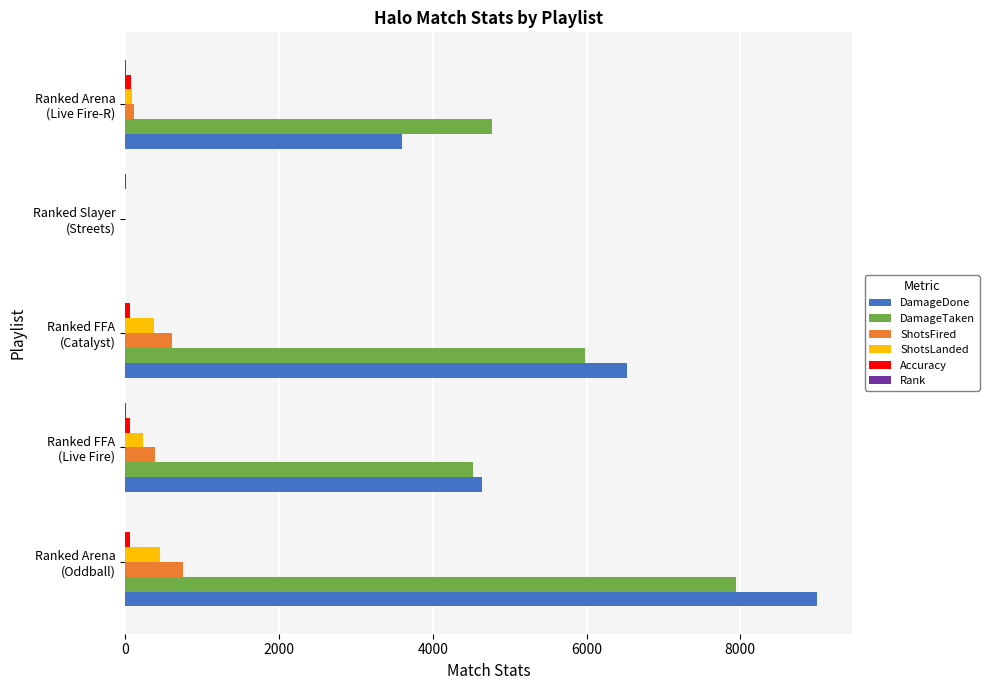

How many distinct data groups are displayed?

6